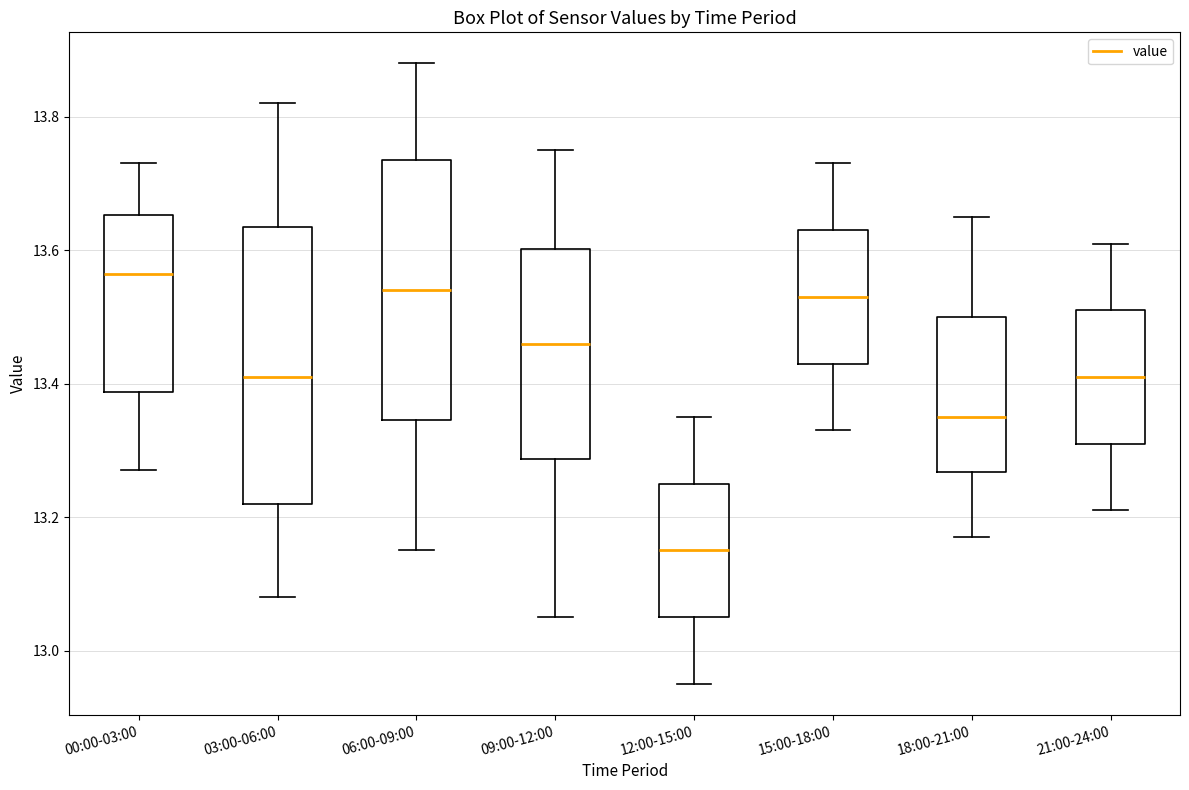

Where does the lower whisker of the box for 06:00-09:00 end on the y-axis? The values are not printed on the chart, so give them approximately, as read against the axis.

13.16